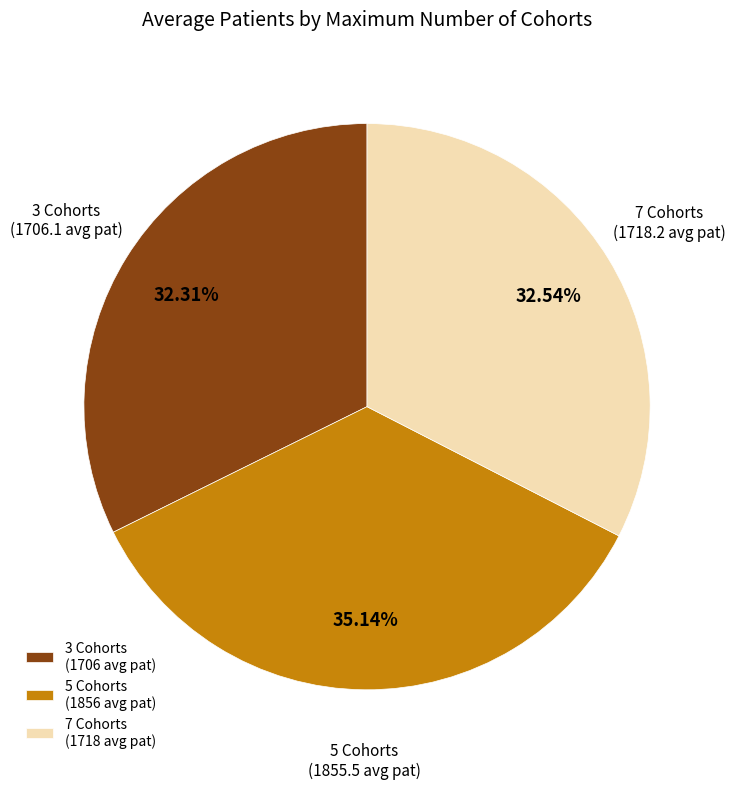

Do 3 and 5 together represent more than half of the pie?

Yes